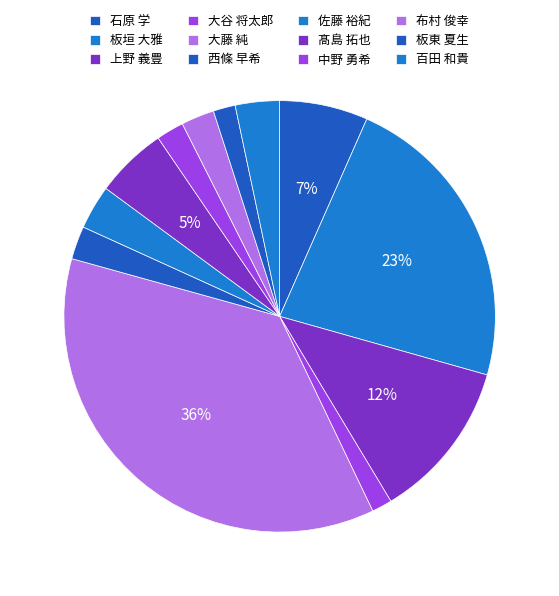

How many slices are in this pie chart?

12